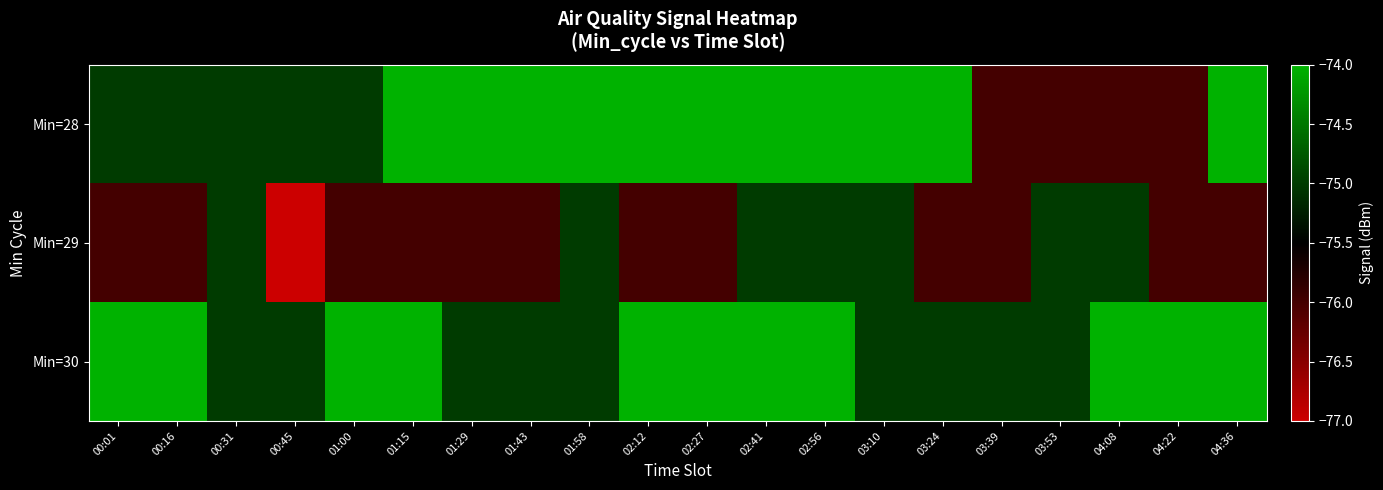

Count the number of categories in the chart.

20